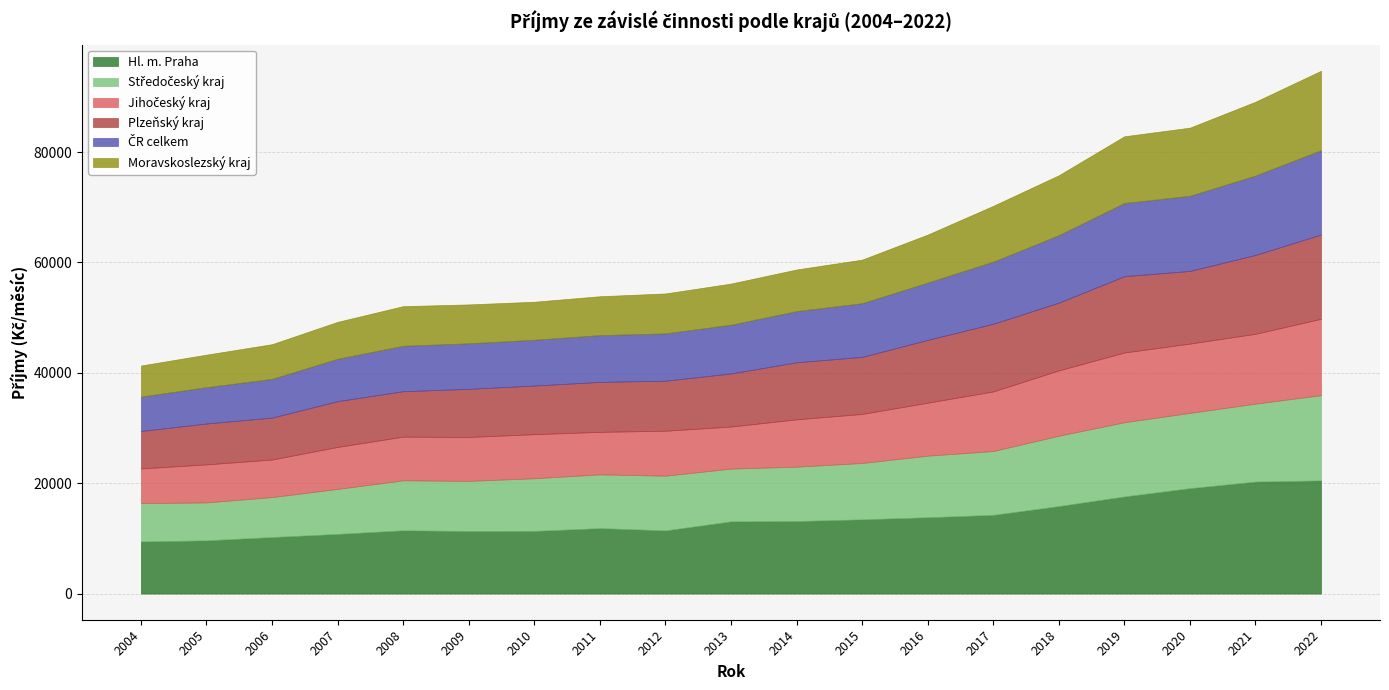

What is the highest value of the ČR celkem series?

15276